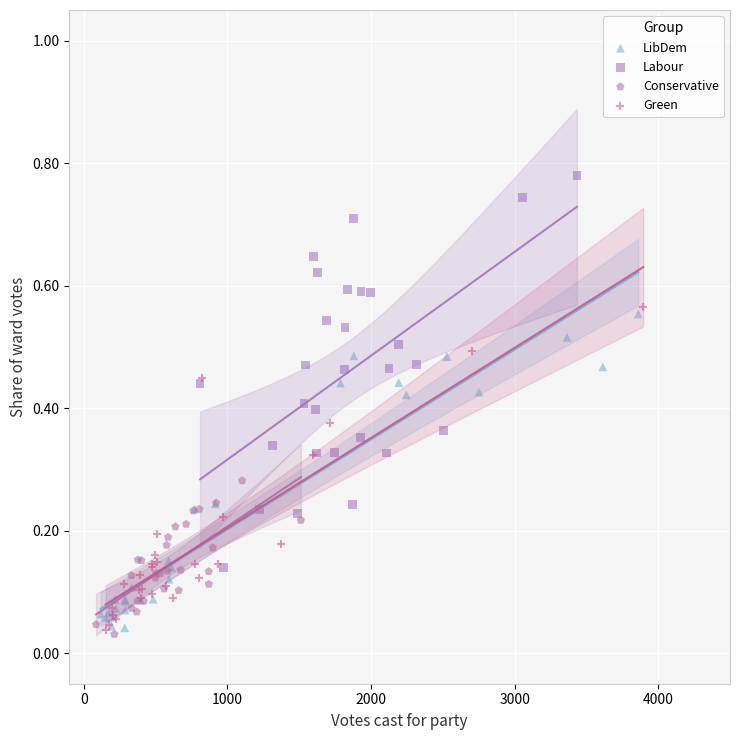

What are all the series names shown in the legend?

LibDem, Labour, Conservative, Green